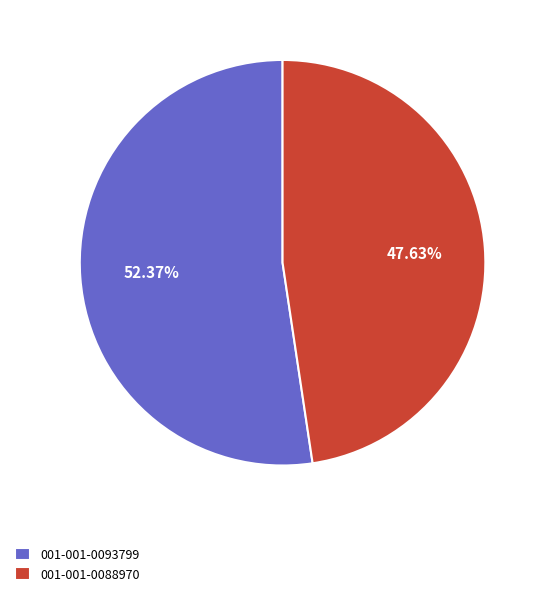

Rank the categories by value from highest to lowest.

001-001-0093799, 001-001-0088970